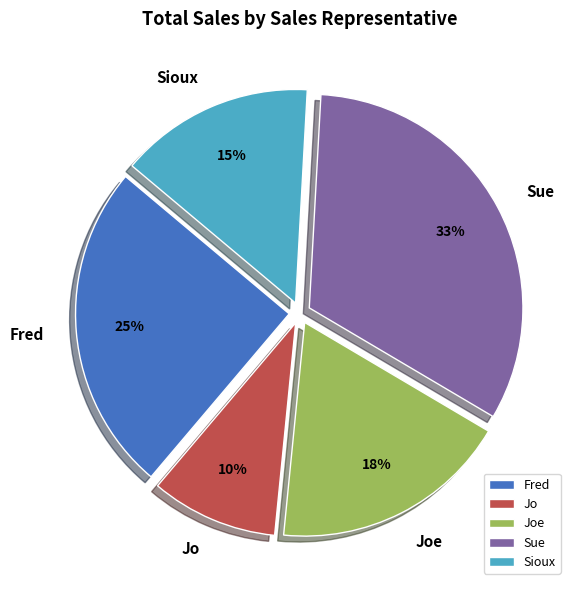

Which category has the biggest portion of the pie?

Sue